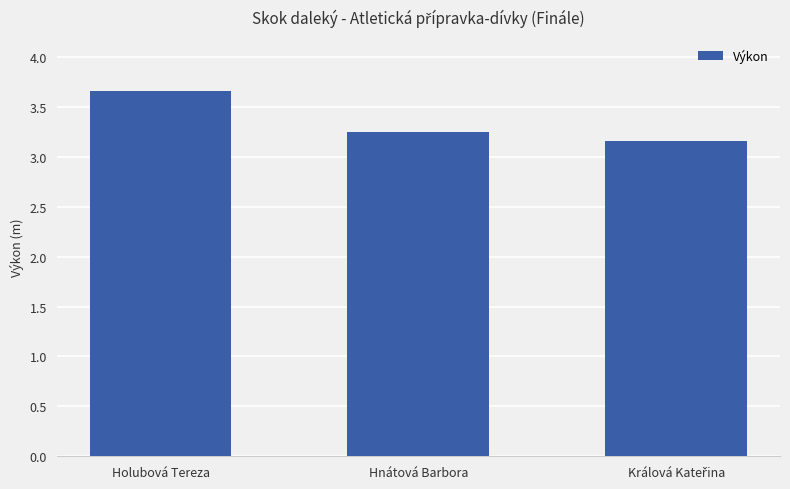

What is the difference between the maximum and minimum values?

0.5